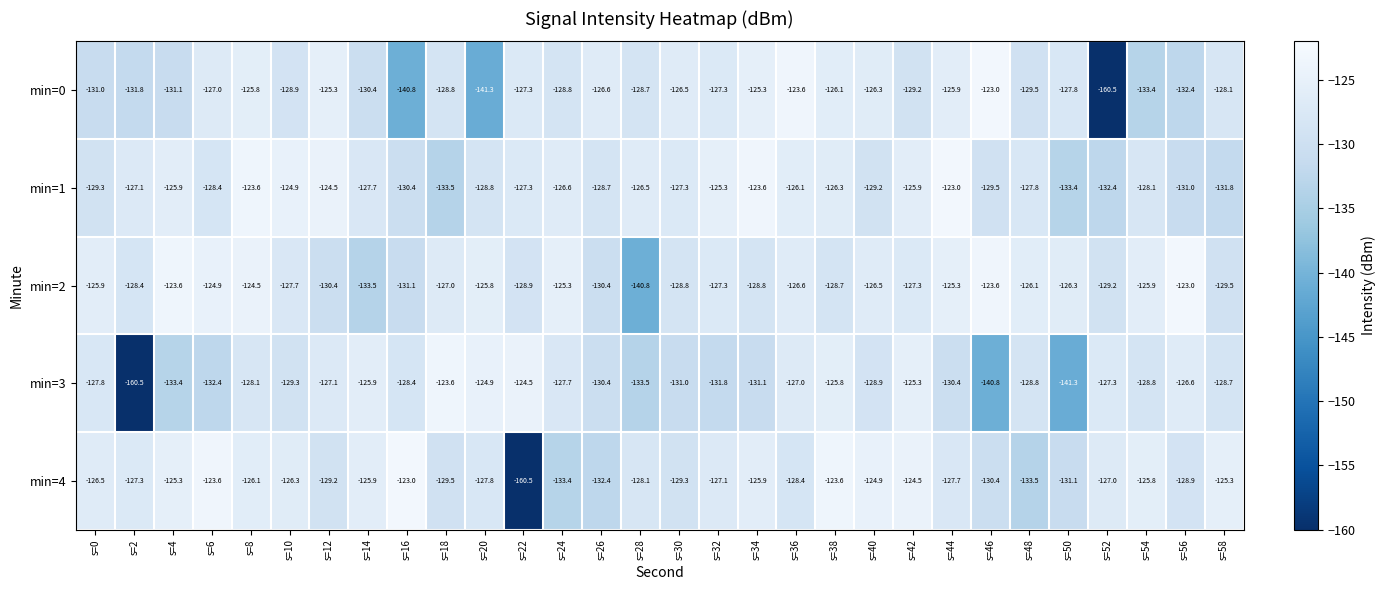

Where does the min=0 series first go above -128?

s=6